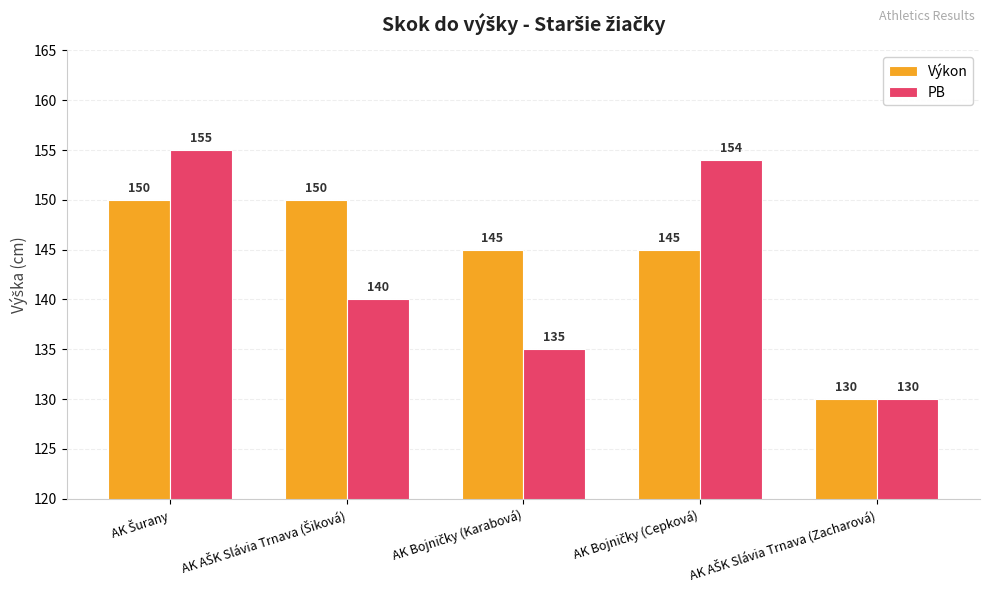

Does the chart contain stacked bars?

No